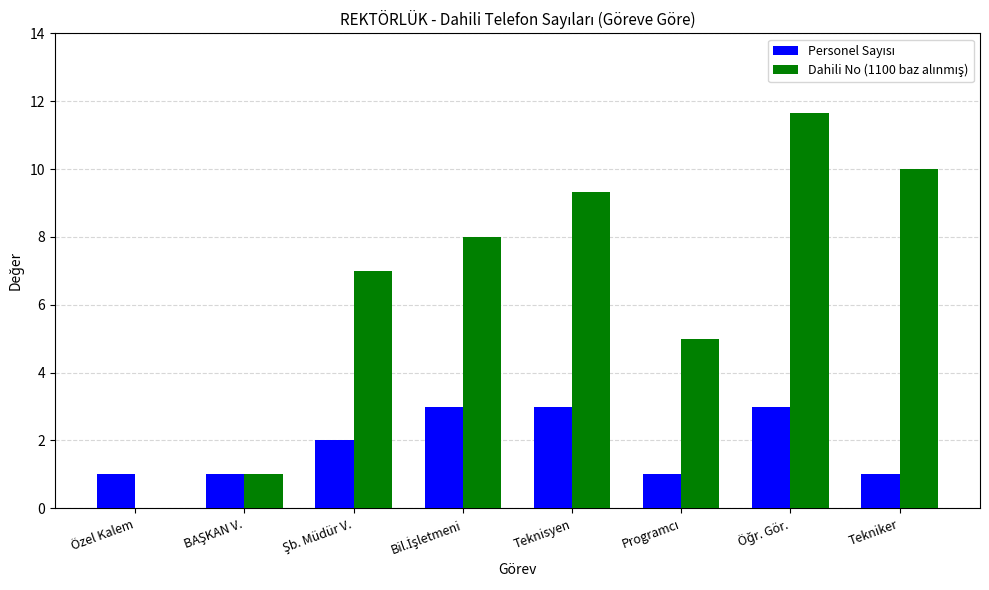

What is the maximum value shown in the chart?

11.7